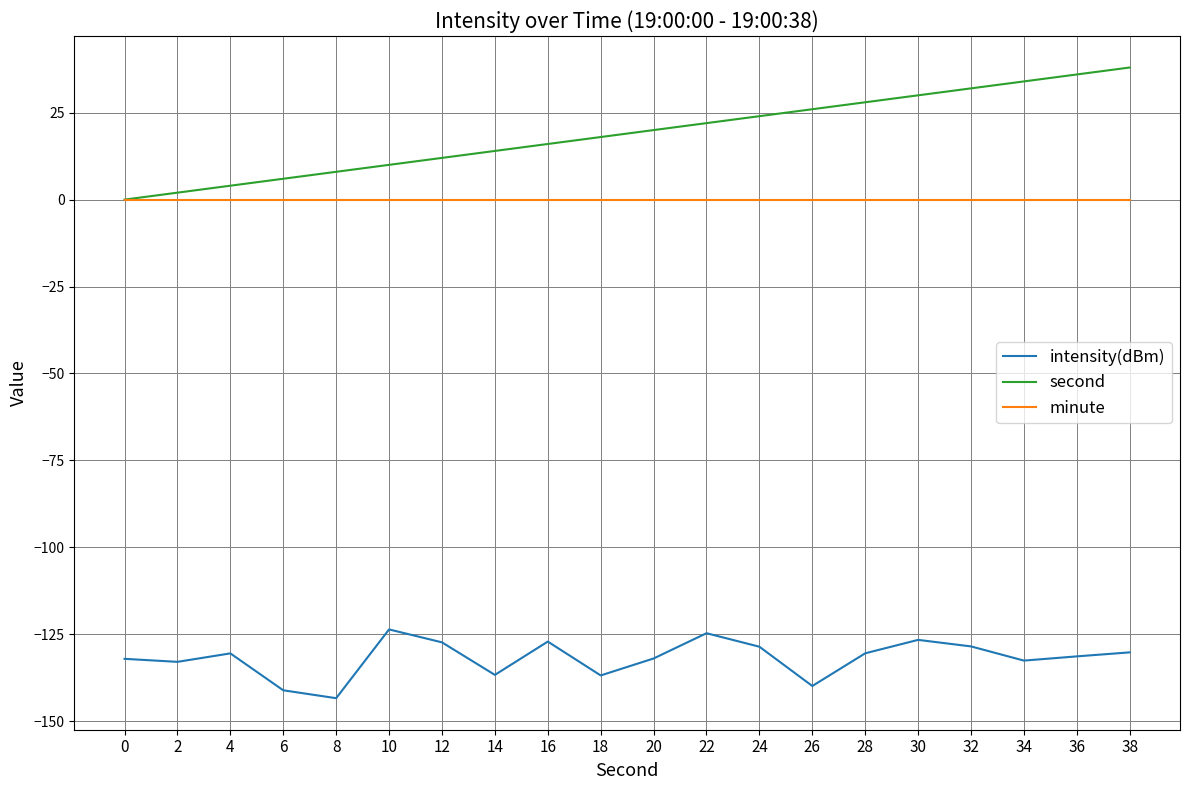

True or false: second has a value of 28.0 at 28.

True